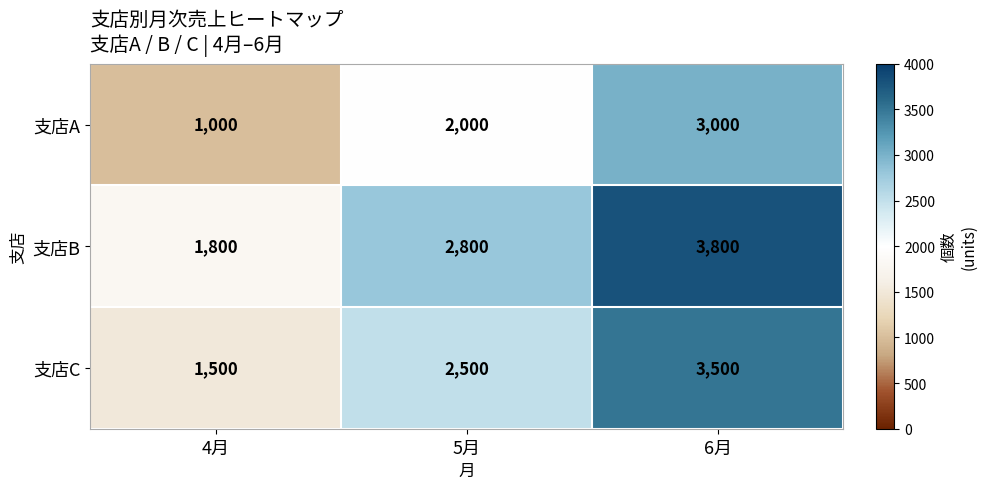

What is the difference between the highest and lowest values at 6月?

800